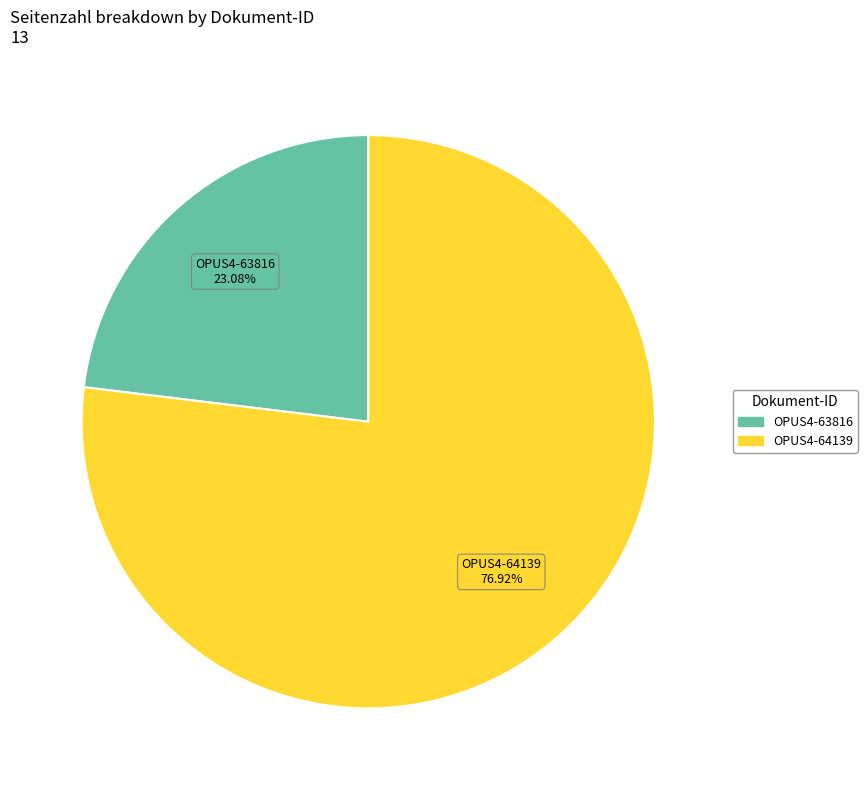

To the nearest percent, what is the average slice percentage?

50%